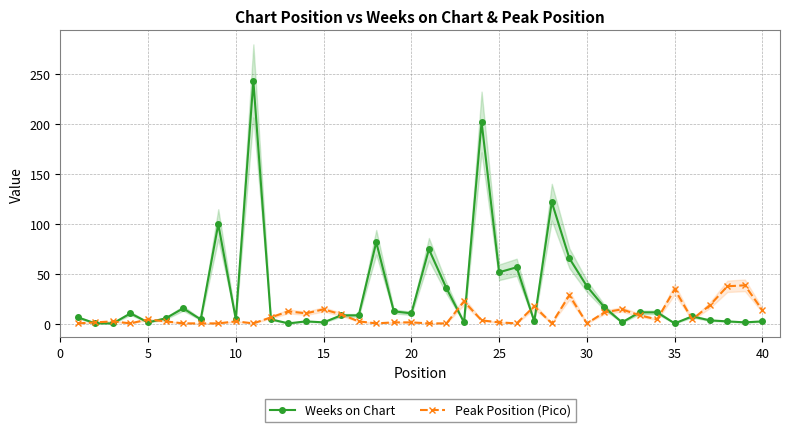

Which series has the widest spread of values?

Weeks on Chart